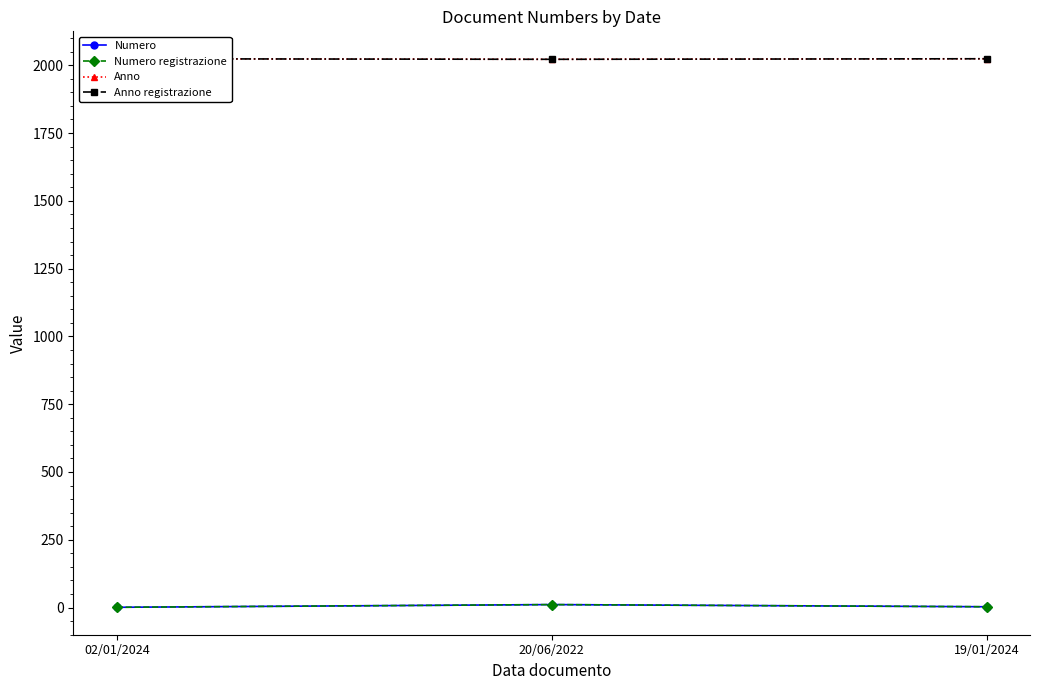

Which series changed the most between 02/01/2024 and 20/06/2022?

Numero